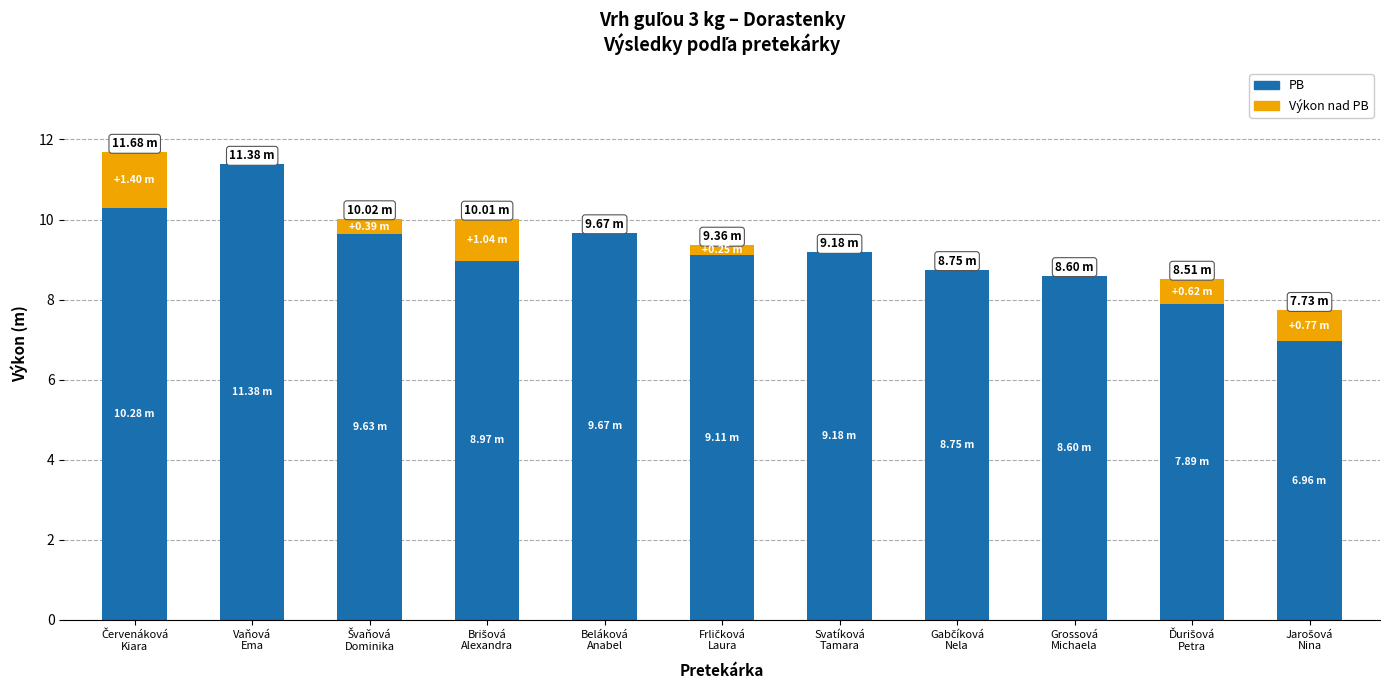

What are all the series names shown in the legend?

PB, Výkon nad PB